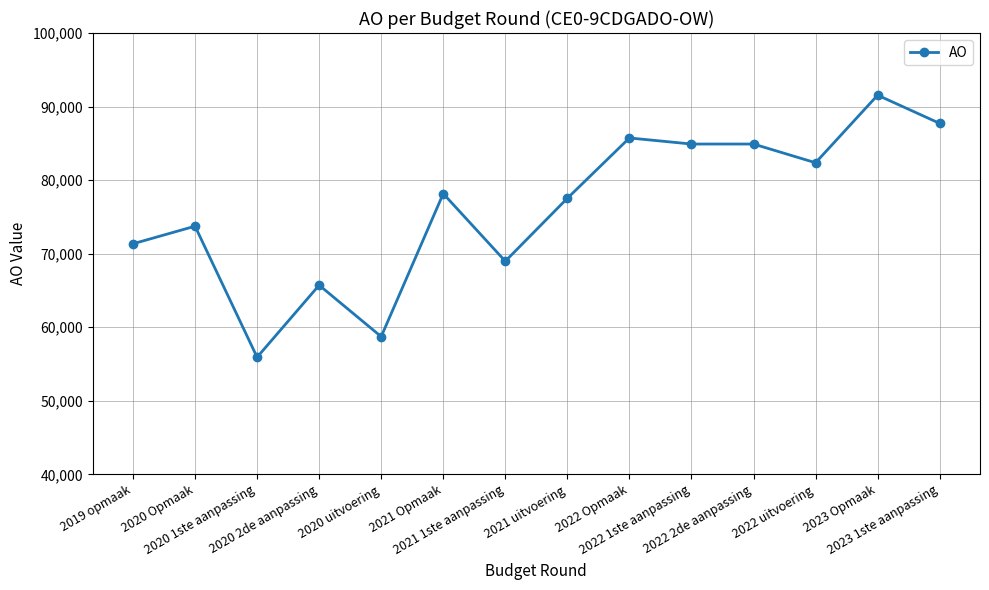

How many series are shown in this chart?

1